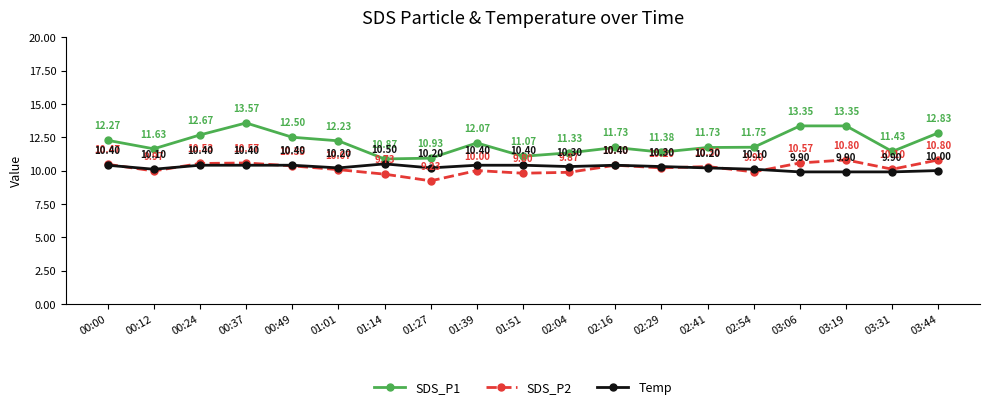

At 01:39, list the series in order from largest to smallest.

SDS_P1, Temp, SDS_P2